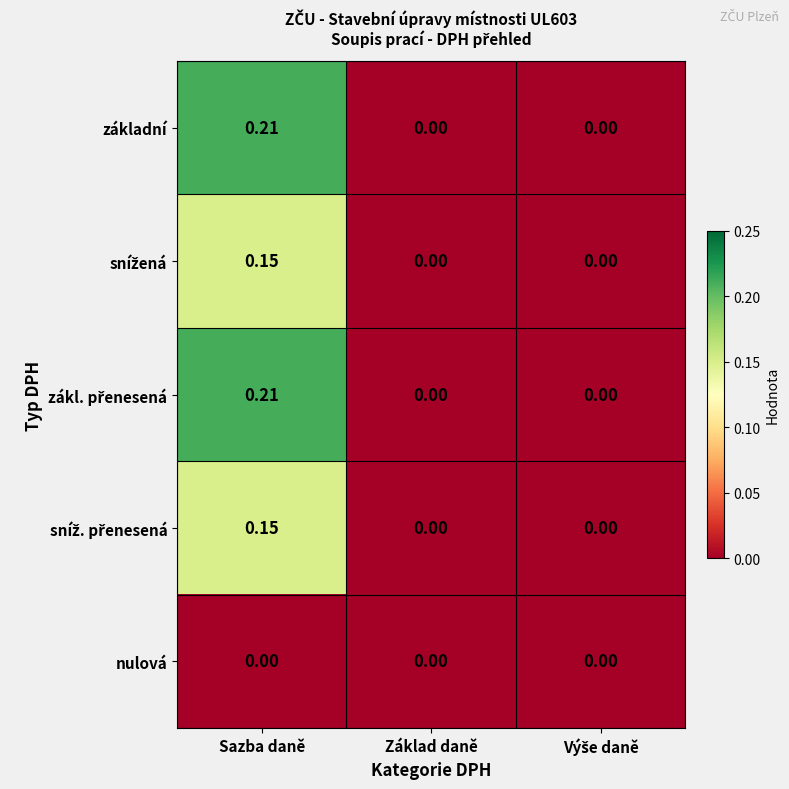

At which category is the sum across all series the highest?

Sazba daně